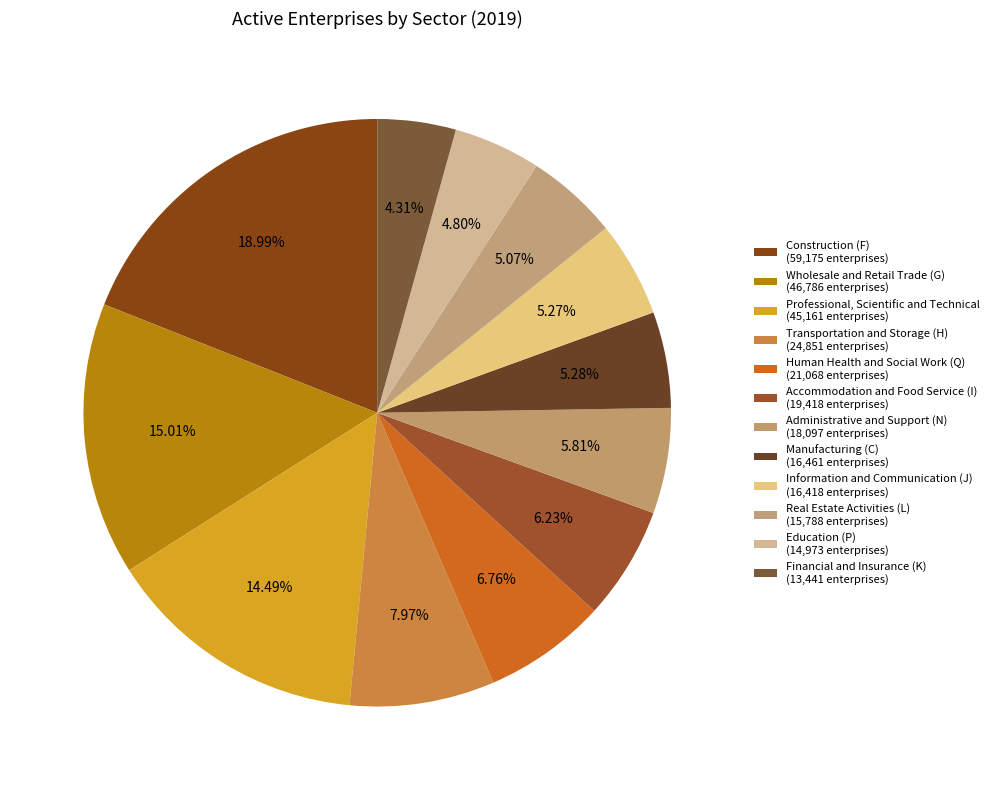

To the nearest percent, what is the combined percentage of Education (P) and Human Health and Social Work (Q)?

12%